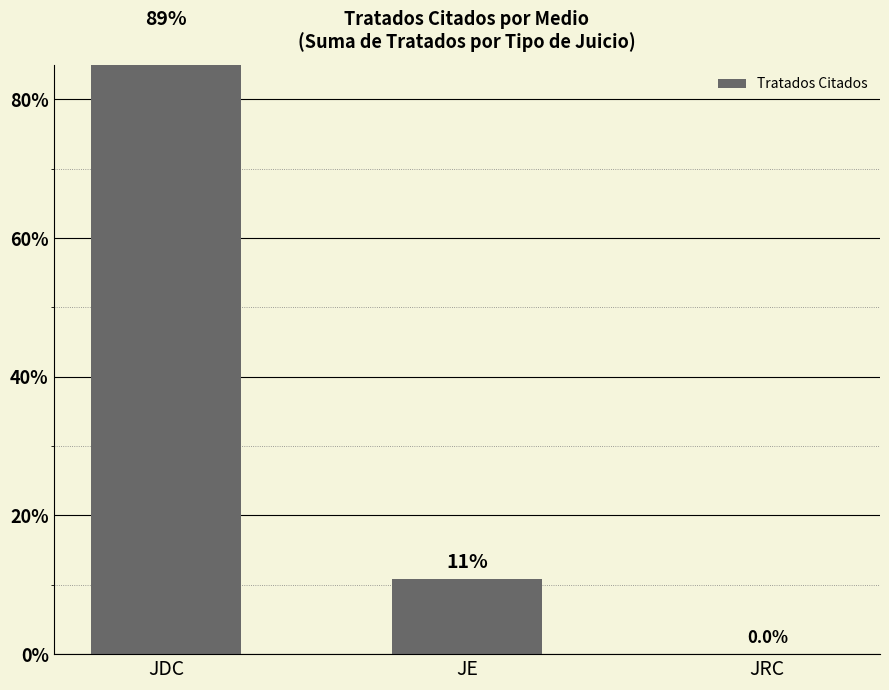

How many values exceed 10?

2